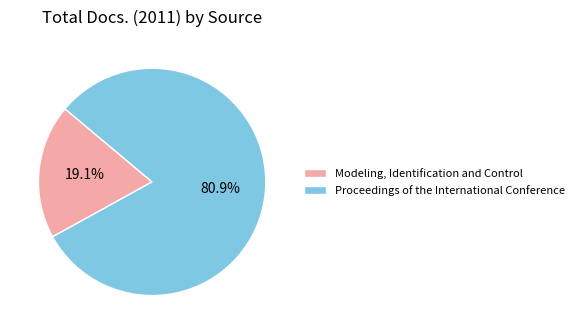

What is the majority slice?

Proceedings of the International Conference